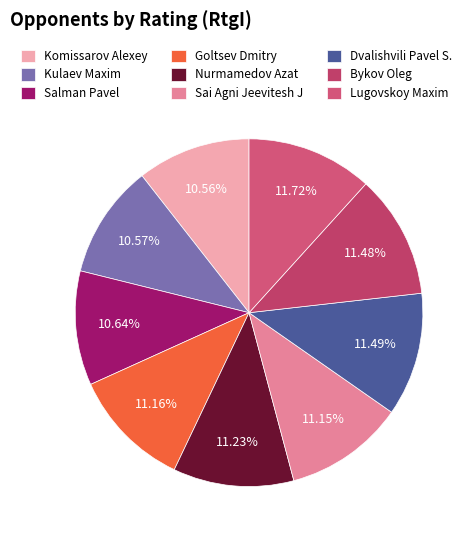

What percentage is the Nurmamedov Azat slice, to the nearest percent?

11%